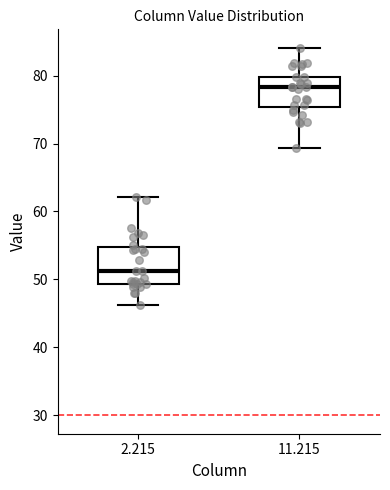

Reading left to right, transcribe this box plot: for each box, give where its median line is, the range the box spans, and where its two whiskers end, as read against the y-axis. The values are not printed on the chart, so give them approximately, as read against the axis.

2.215: median 51, box 49 to 55, whiskers 46 to 62
11.215: median 78, box 75 to 80, whiskers 69 to 84